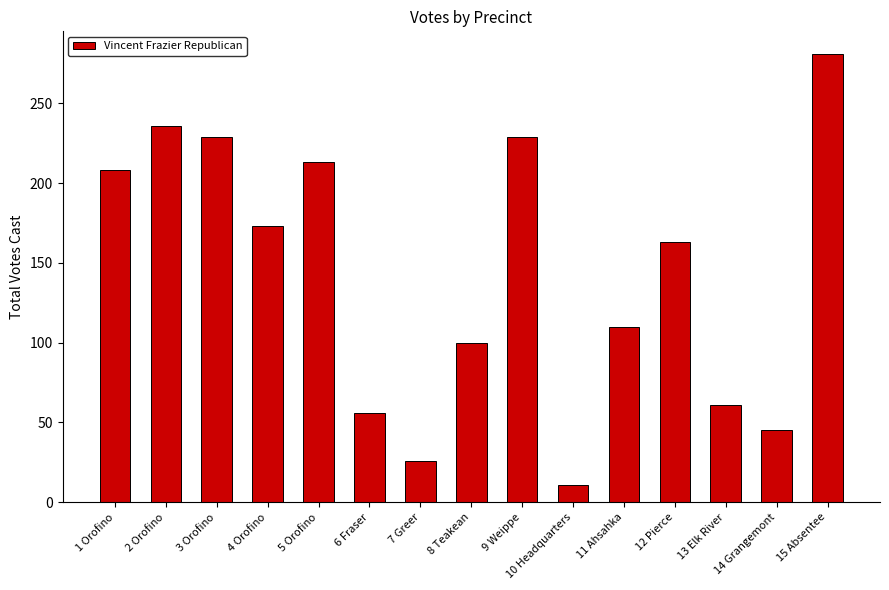

Reading left to right, transcribe all the data shown in this chart.

1 Orofino=208	2 Orofino=236	3 Orofino=229	4 Orofino=173	5 Orofino=213	6 Fraser=56	7 Greer=26	8 Teakean=100	9 Weippe=229	10 Headquarters=11	11 Ahsahka=110	12 Pierce=163	13 Elk River=61	14 Grangemont=45	15 Absentee=281